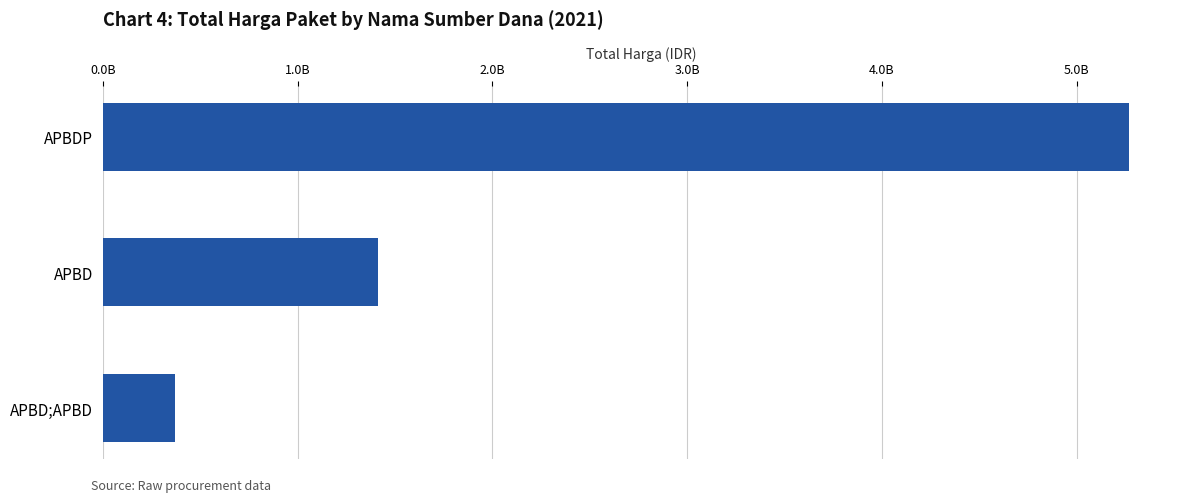

Where is the data nearest to the value 2819896370?

APBD